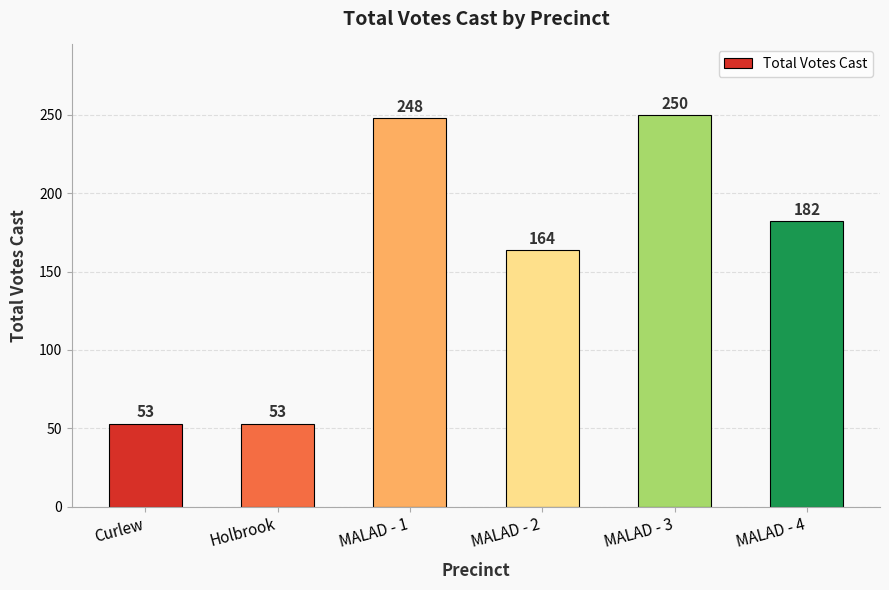

Are the bars grouped side by side (vs. stacked)?

No